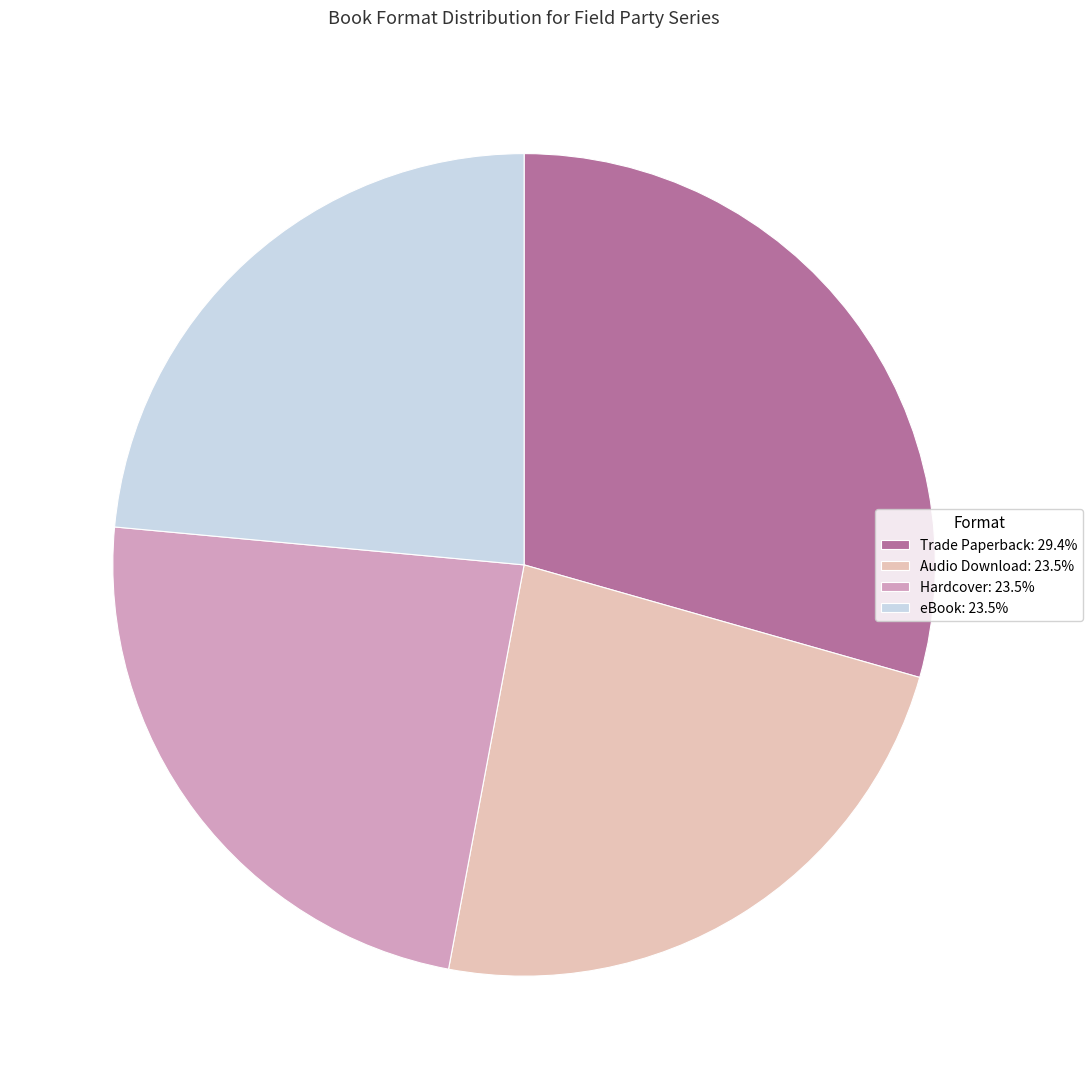

Approximately how many times larger is the value at eBook: 23.5% compared to Audio Download: 23.5%?

1.0